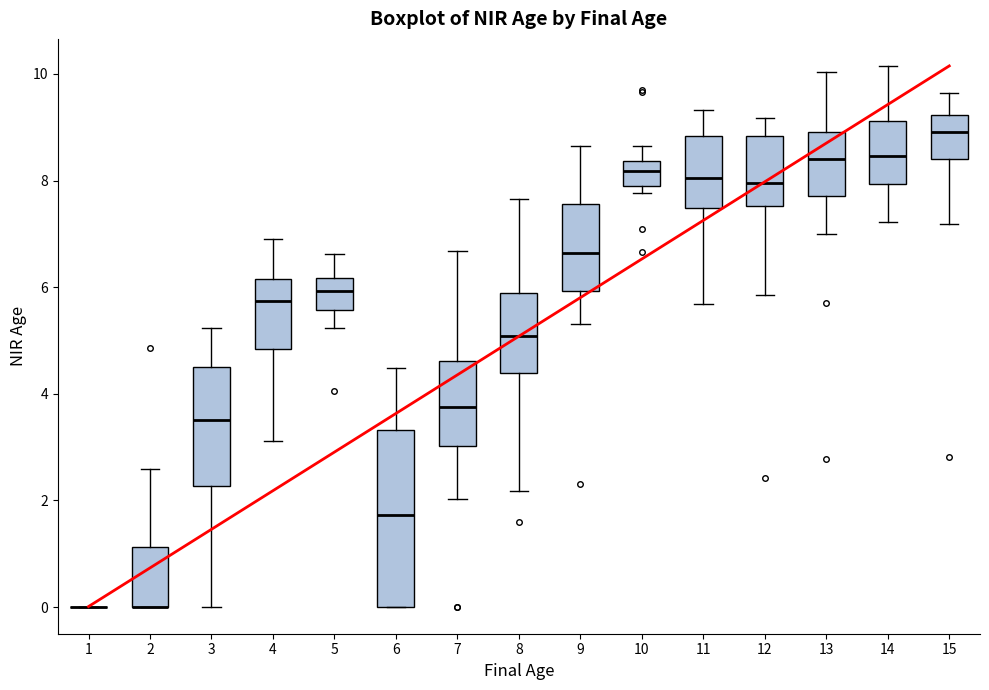

Reading left to right, read every box against the y-axis: the position of its median line, the range the box covers, and the ends of its whiskers. The values are not printed on the chart, so give them approximately, as read against the axis.

1: box collapsed to a line at 0.0, whiskers 0.0 to 0.0
2: median 0.0 (drawn on the box's lower edge), box 0.0 to 1.2, whiskers 0.0 to 2.6
3: median 3.6, box 2.2 to 4.6, whiskers 0.0 to 5.2
4: median 5.8, box 4.8 to 6.2, whiskers 3.2 to 6.8
5: median 6.0, box 5.6 to 6.2, whiskers 5.2 to 6.6
6: median 1.8, box 0.0 to 3.4, whiskers 0.0 to 4.4
7: median 3.8, box 3.0 to 4.6, whiskers 2.0 to 6.6
8: median 5.0, box 4.4 to 5.8, whiskers 2.2 to 7.6
9: median 6.6, box 6.0 to 7.6, whiskers 5.4 to 8.6
10: median 8.2, box 7.8 to 8.4, whiskers 7.8 (just below the box's lower edge) to 8.6
11: median 8.0, box 7.4 to 8.8, whiskers 5.6 to 9.4
12: median 8.0, box 7.6 to 8.8, whiskers 5.8 to 9.2
13: median 8.4, box 7.8 to 9.0, whiskers 7.0 to 10.0
14: median 8.4, box 8.0 to 9.2, whiskers 7.2 to 10.2
15: median 9.0, box 8.4 to 9.2, whiskers 7.2 to 9.6